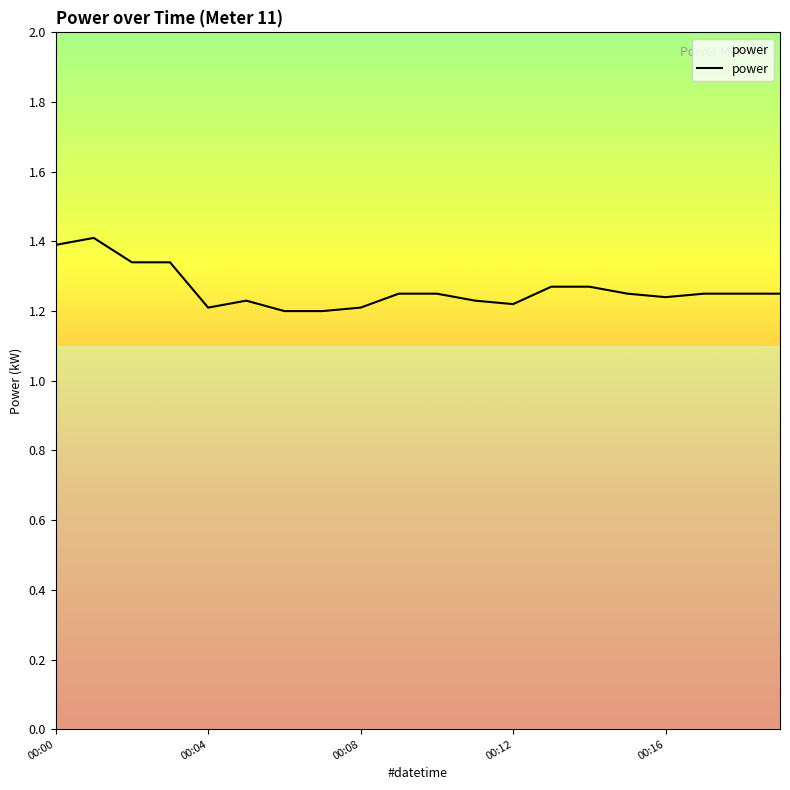

What is the maximum value shown in the chart?

1.4